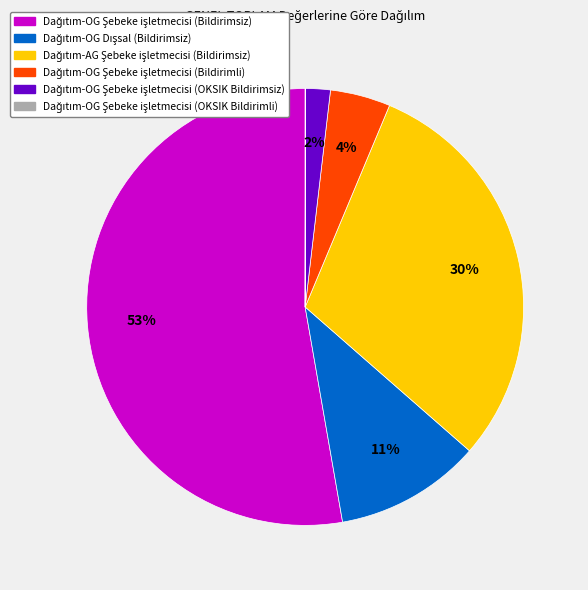

Does any single category account for the majority?

Yes